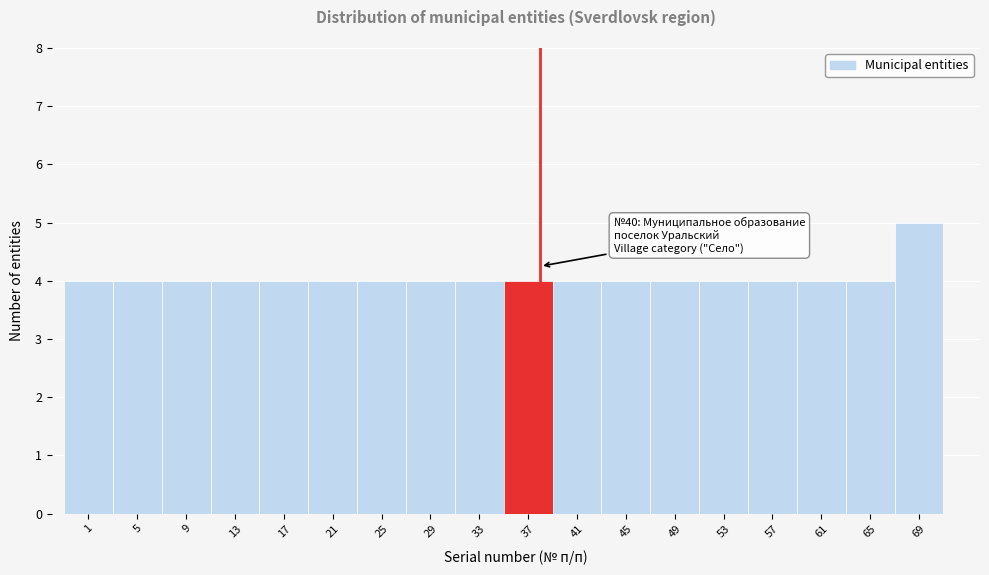

Reading right to left, extract all data points from this chart.

69=5	65=4	61=4	57=4	53=4	49=4	45=4	41=4	37=4	33=4	29=4	25=4	21=4	17=4	13=4	9=4	5=4	1=4